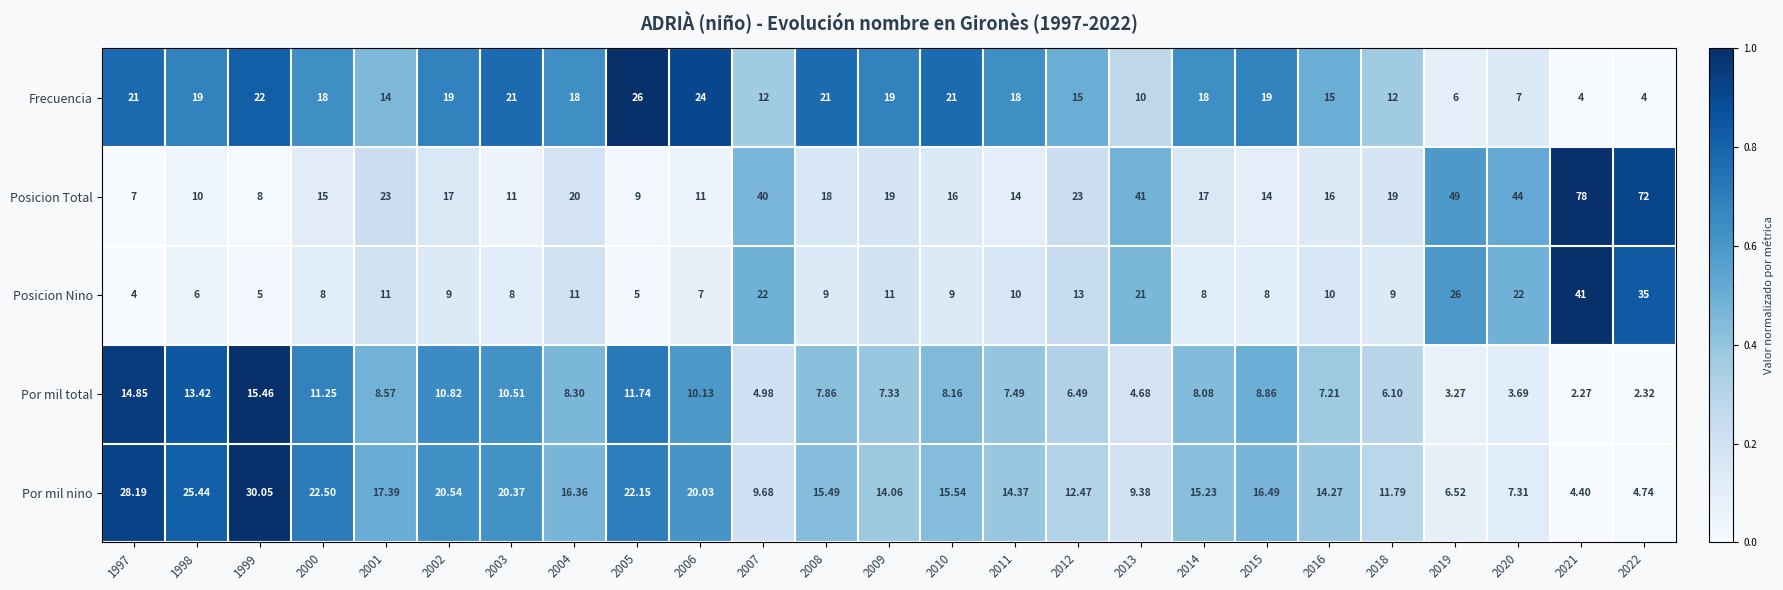

Rank the series by their maximum value, from highest to lowest.

Posicion Total, Posicion Nino, Por mil nino, Frecuencia, Por mil total